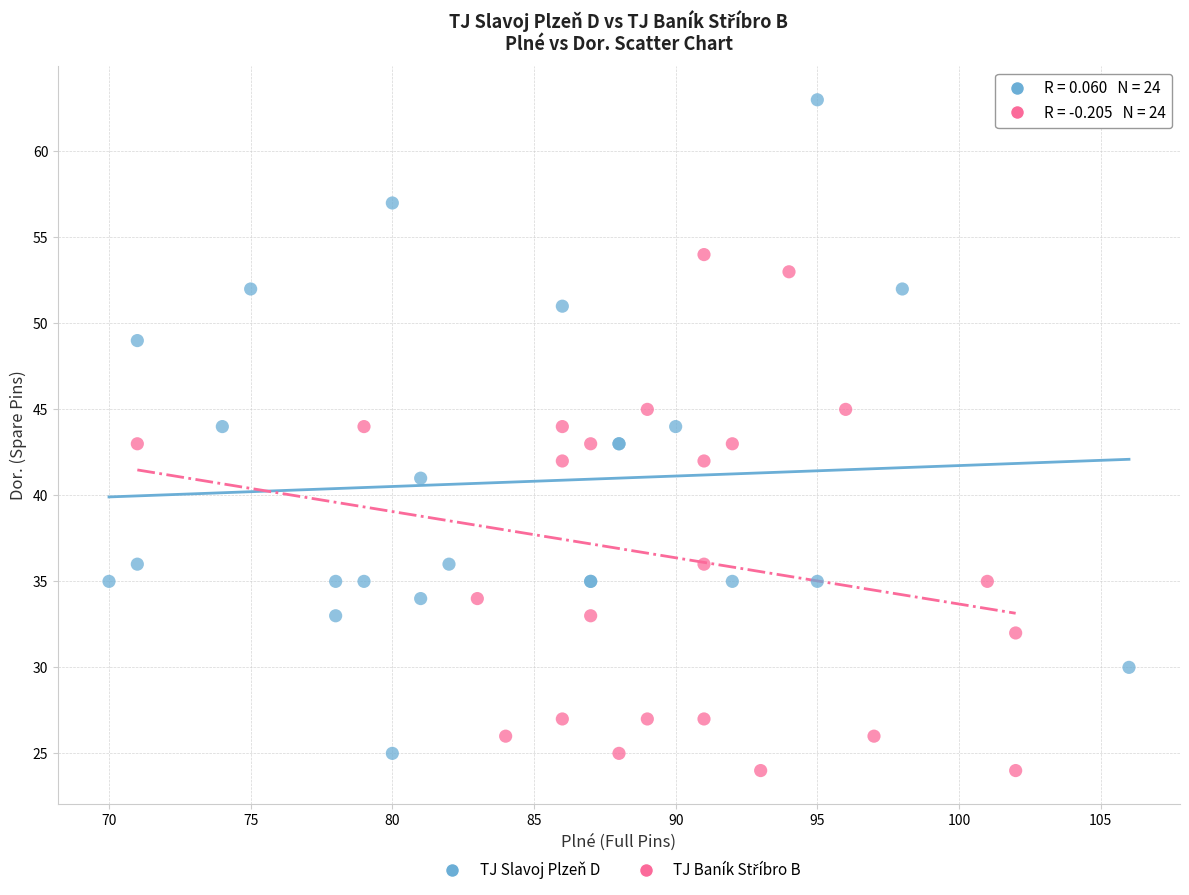

Which series reaches the maximum Y coordinate?

TJ Slavoj Plzeň D